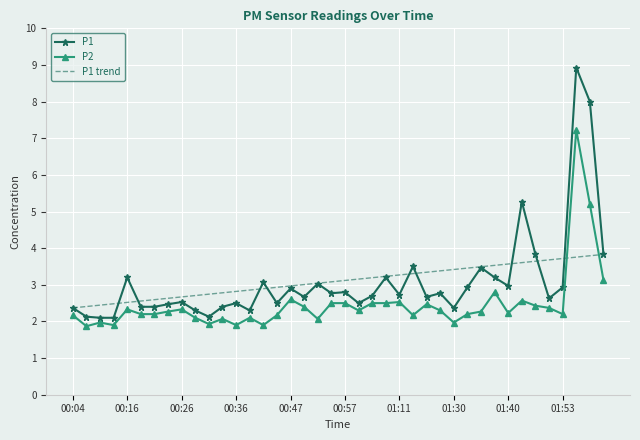

Rank the series by their maximum value, from lowest to highest.

P1 trend, P2, P1